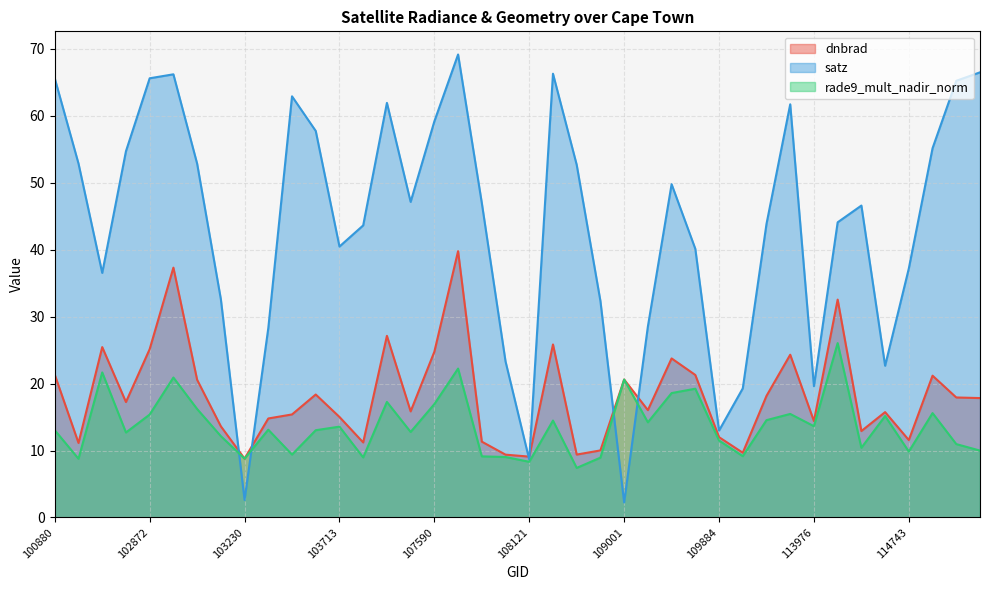

What is the average value of the satz series?

43.6